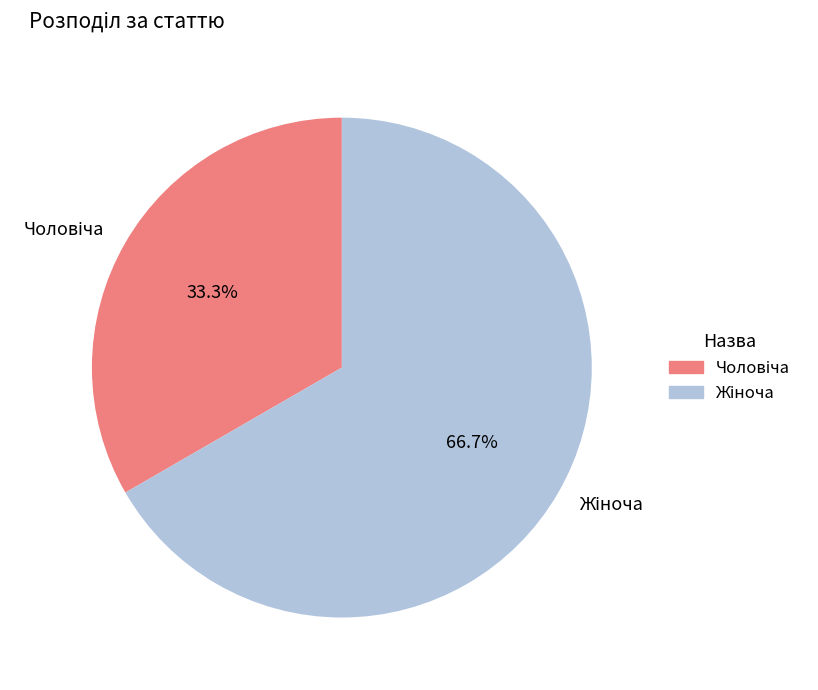

Is there any slice that represents more than half of the pie?

Yes